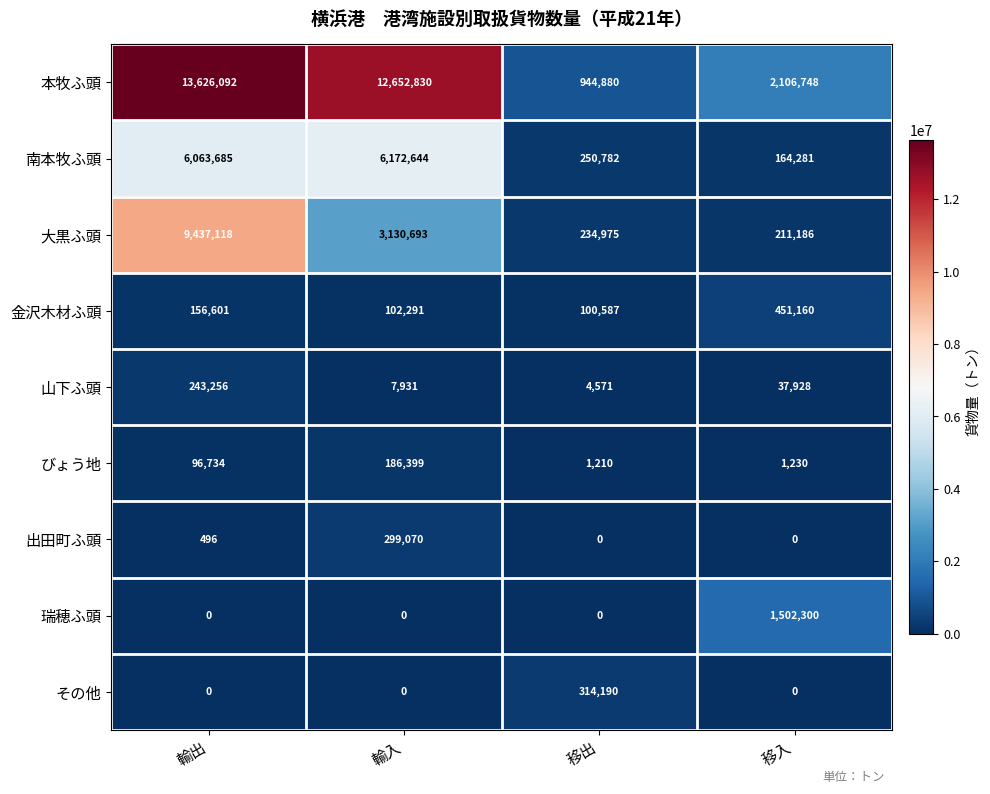

Rank the series by their maximum value, from lowest to highest.

びょう地, 山下ふ頭, 出田町ふ頭, その他, 金沢木材ふ頭, 瑞穂ふ頭, 南本牧ふ頭, 大黒ふ頭, 本牧ふ頭